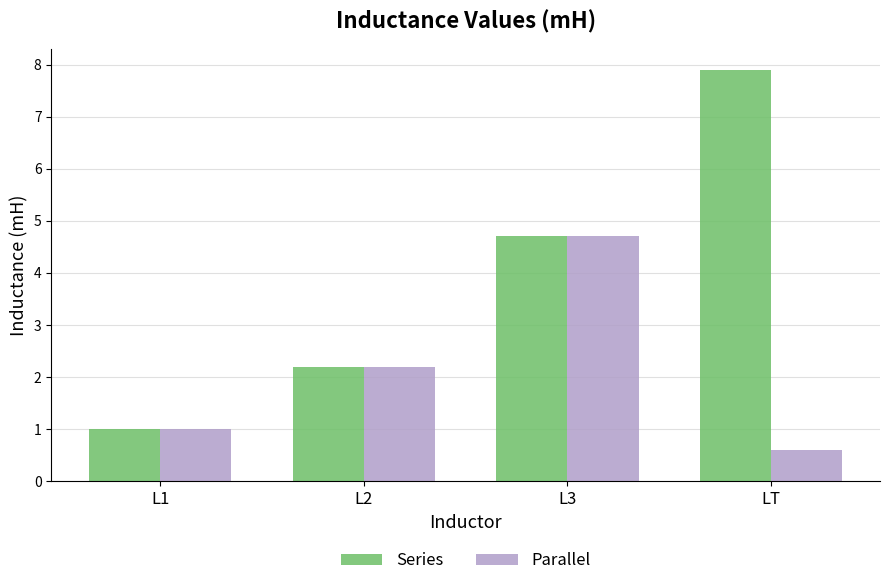

Reading right to left, list all the values displayed in this chart.

Series: 7.9	4.7	2.2	1.0
Parallel: 0.6	4.7	2.2	1.0